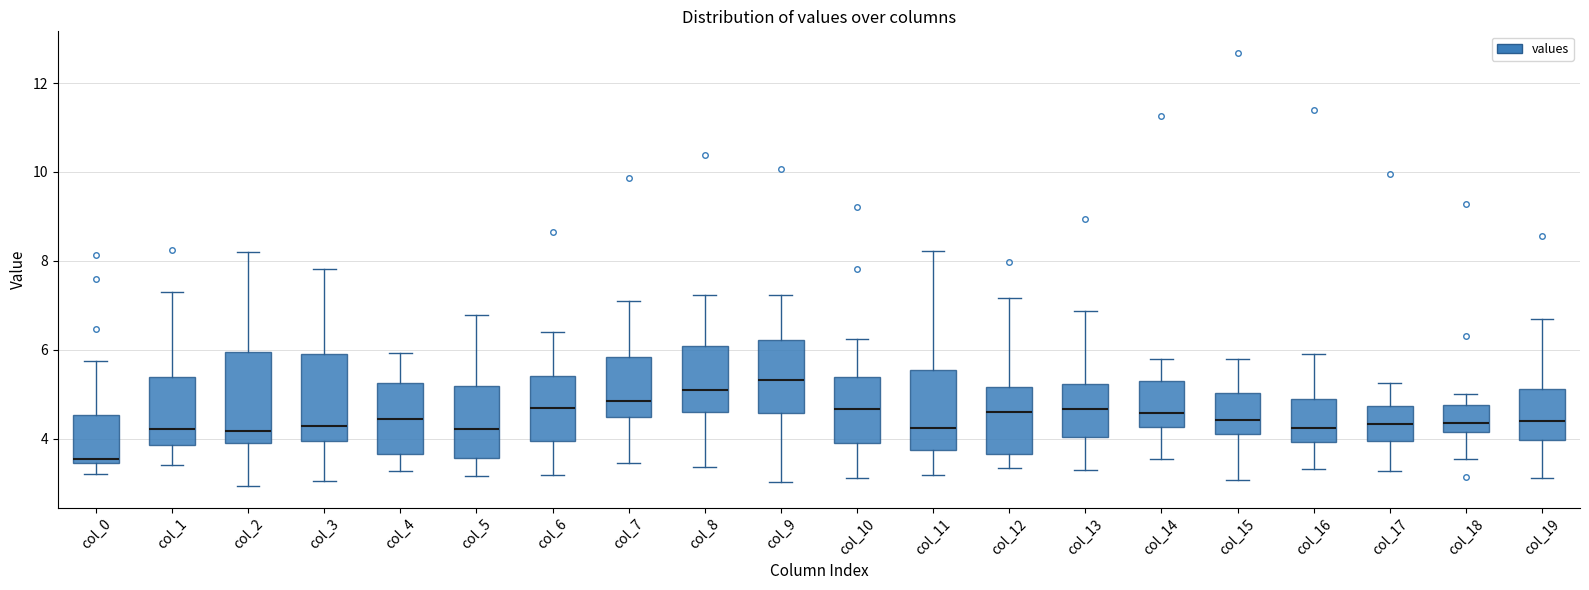

Where is the lower edge of the box for col_6 on the y-axis? The values are not printed on the chart, so give them approximately, as read against the axis.

4.0